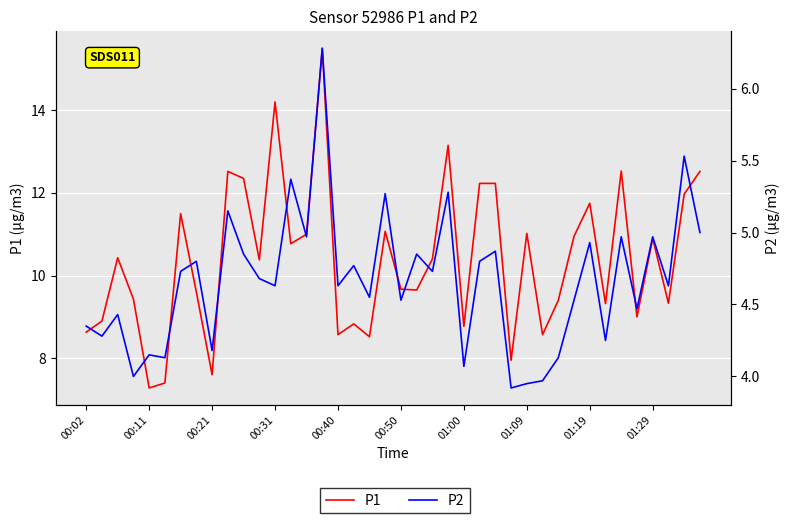

How many lines are shown in the chart?

2